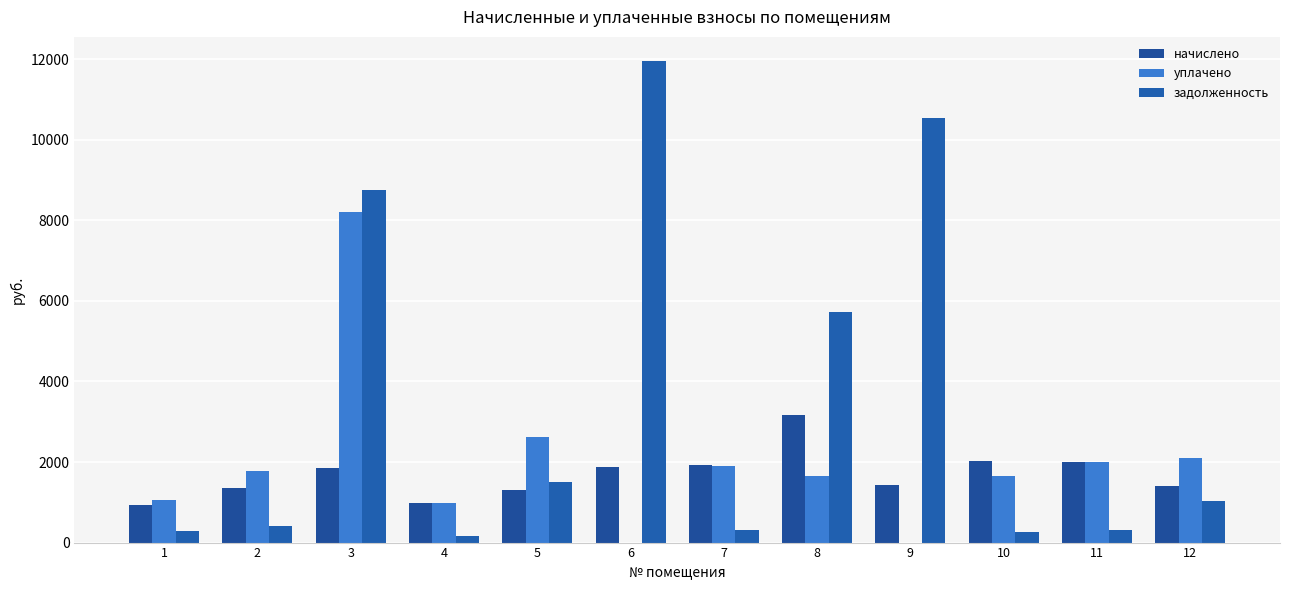

What is the difference between the highest and lowest values at 2?

1344.6